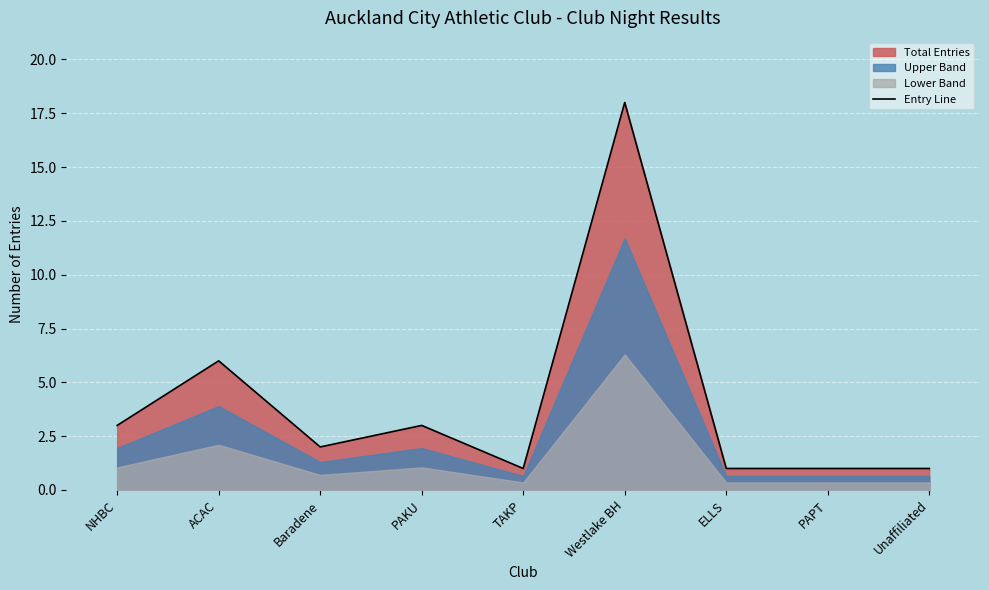

At which label is the value closest to 9?

ACAC